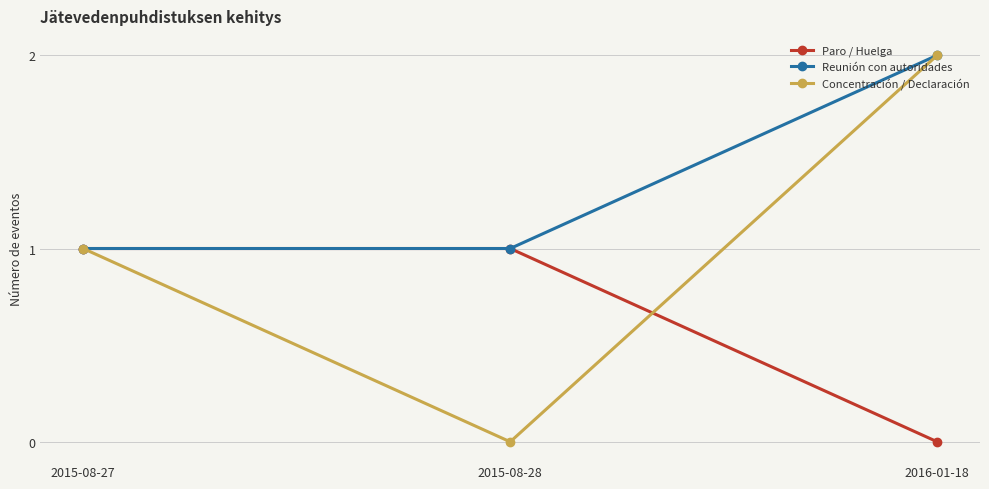

Between 2015-08-27 and 2015-08-28, which series saw the biggest shift?

Concentración / Declaración